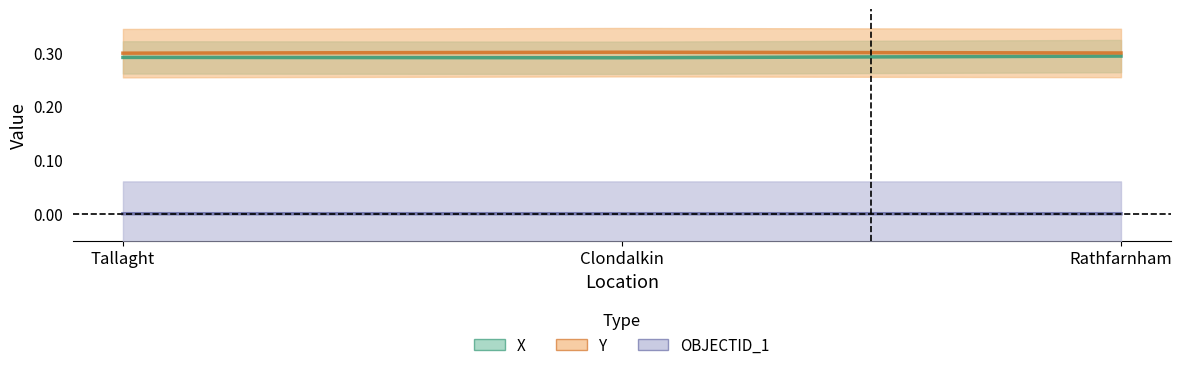

What is the label of the 1st point from the left?

Tallaght